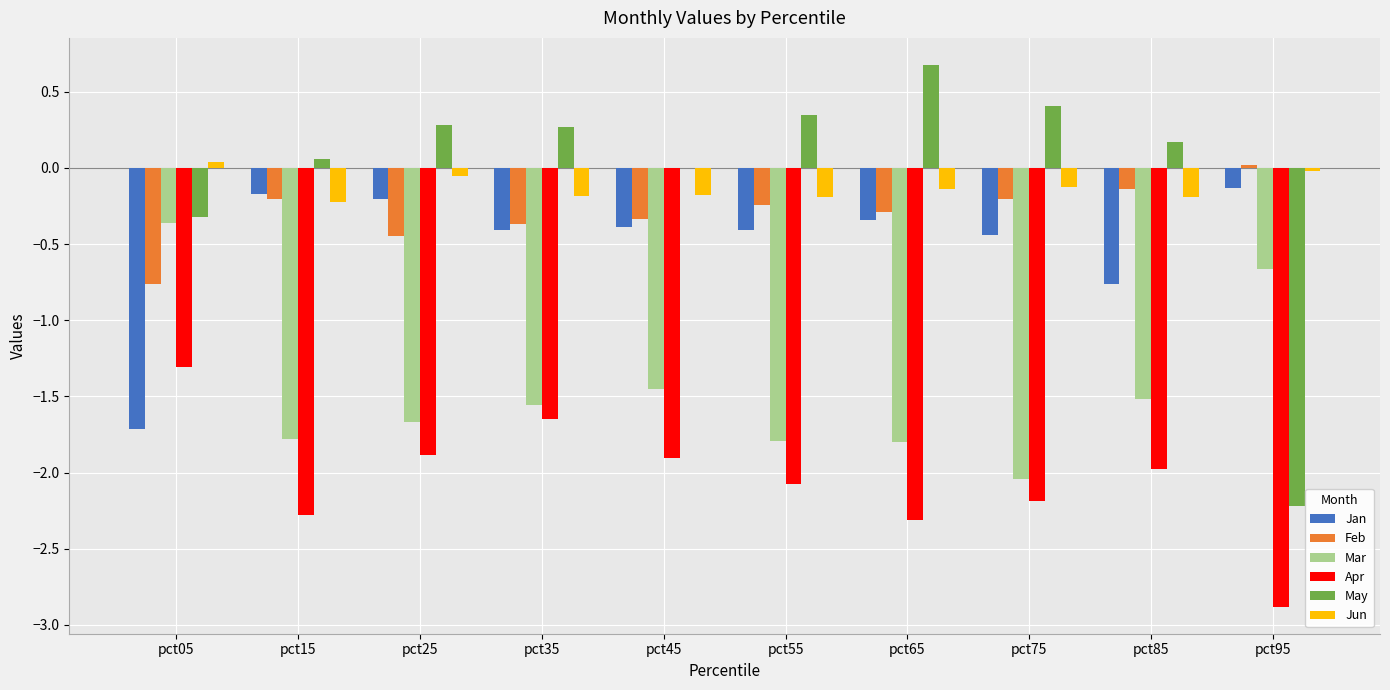

What is the sum of the May values at pct55 and pct85?

0.5